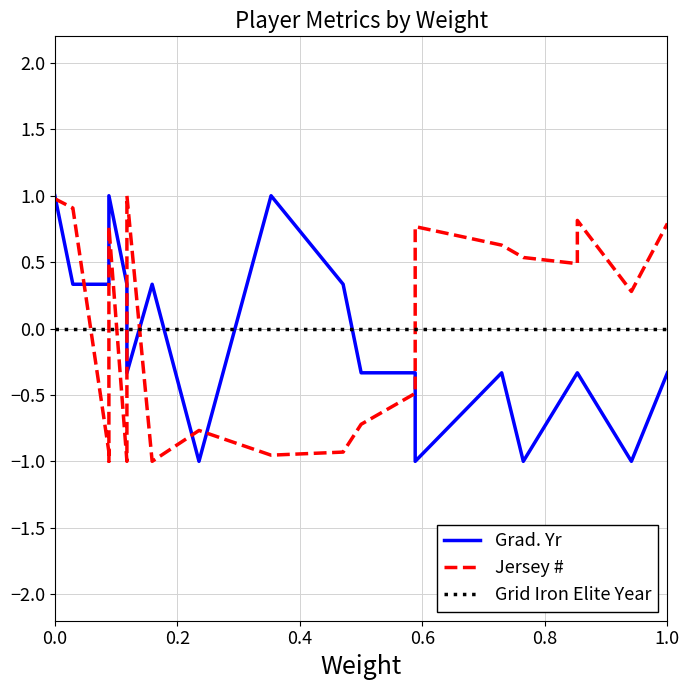

Reading left to right, list all the values displayed in this chart.

Grad. Yr: 1.0	0.3	0.3	0.3	1.0	0.3	-0.3	0.3	-1.0	1.0	0.3	-0.3	-0.3	-1.0	-0.3	-1.0	-0.3	-0.3	-1.0	-0.3
Jersey #: 1.0	0.9	-0.9	-1.0	0.8	-1.0	1.0	-1.0	-0.8	-1.0	-0.9	-0.7	-0.5	0.8	0.6	0.5	0.5	0.8	0.3	0.8
Grid Iron Elite Year: 0.0	0.0	0.0	0.0	0.0	0.0	0.0	0.0	0.0	0.0	0.0	0.0	0.0	0.0	0.0	0.0	0.0	0.0	0.0	0.0